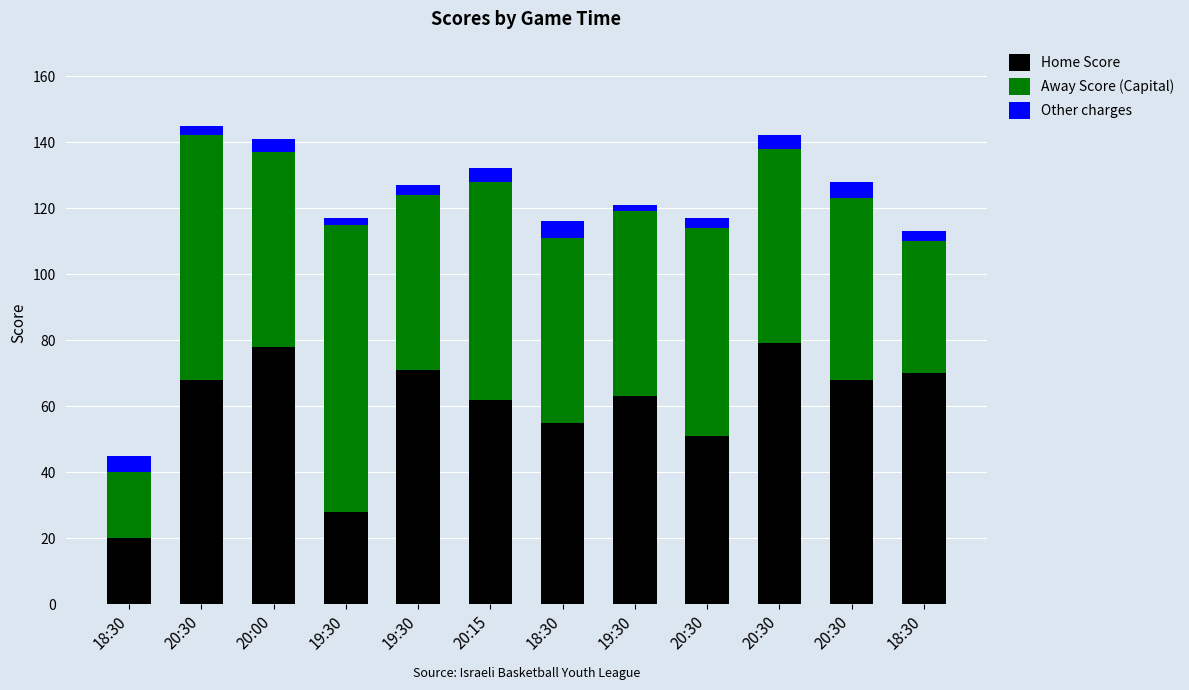

How many bars are there in total?

12